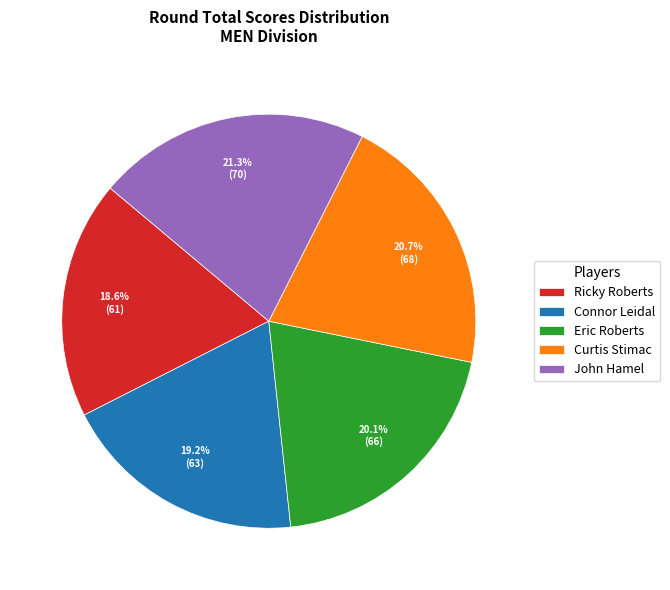

Does Curtis Stimac account for over 50% of the chart?

No